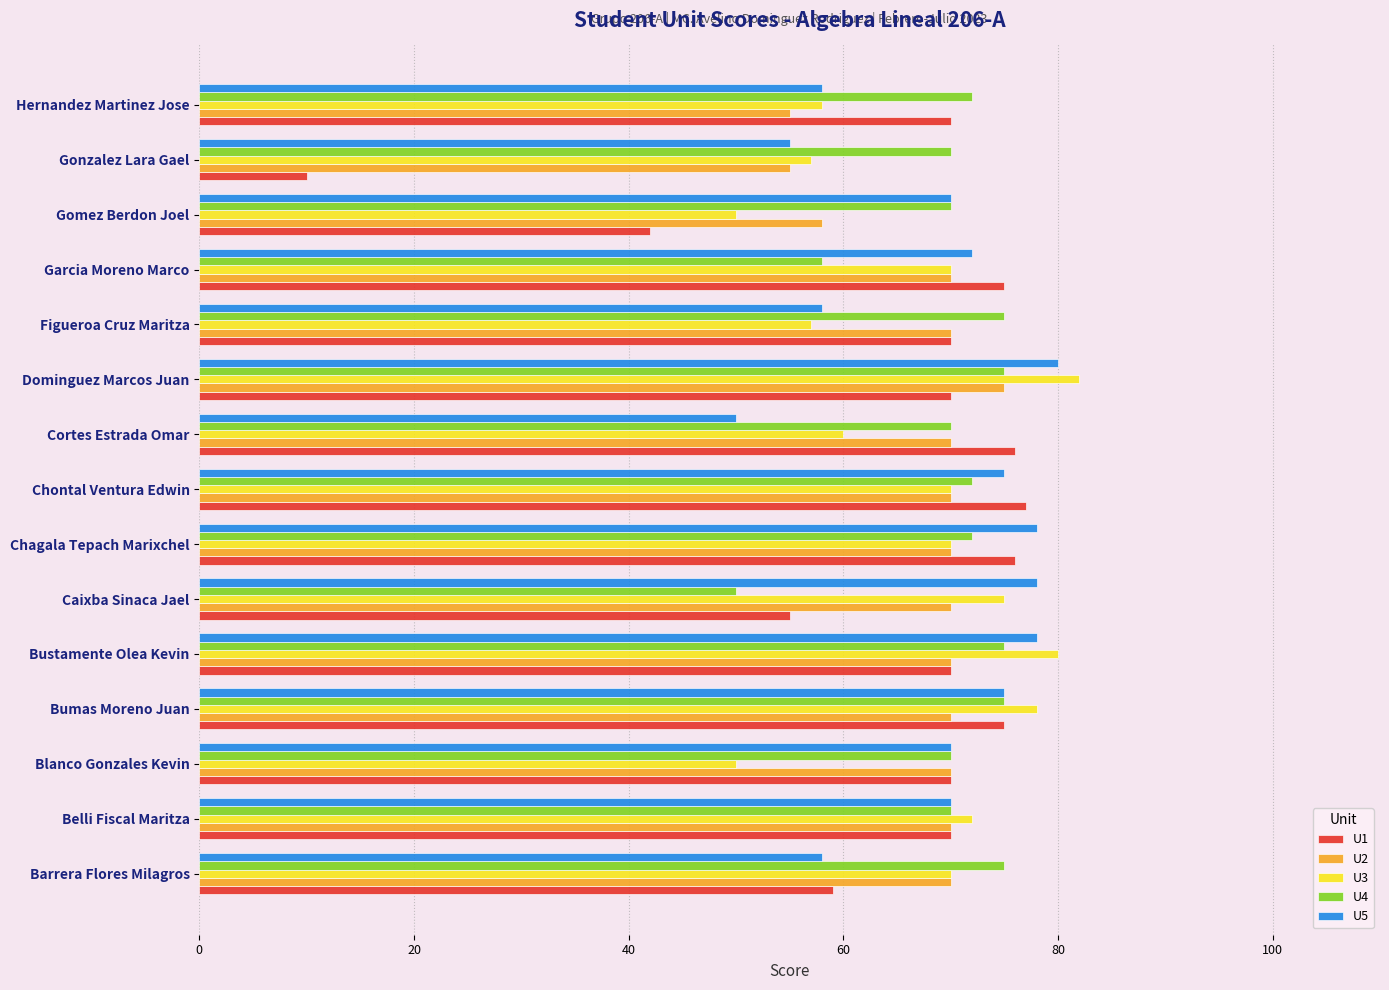

What is the sum of all U5 values?

1025